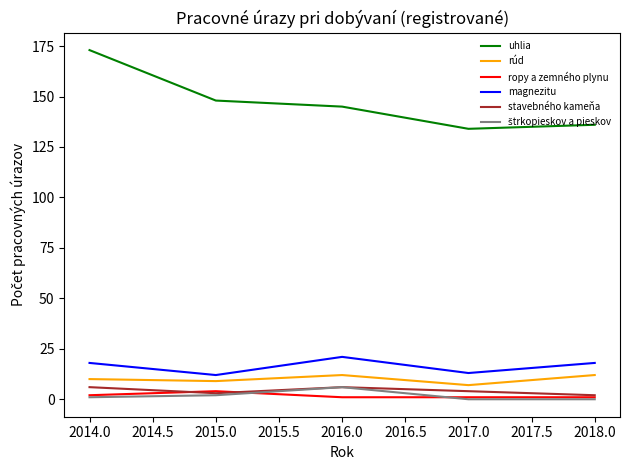

Is this an area chart (filled region under the line)?

No